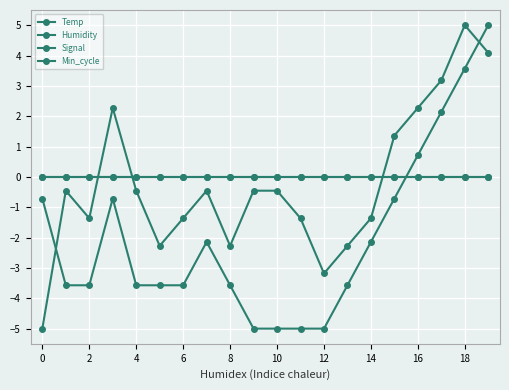

Is this an area chart (filled region under the line)?

No